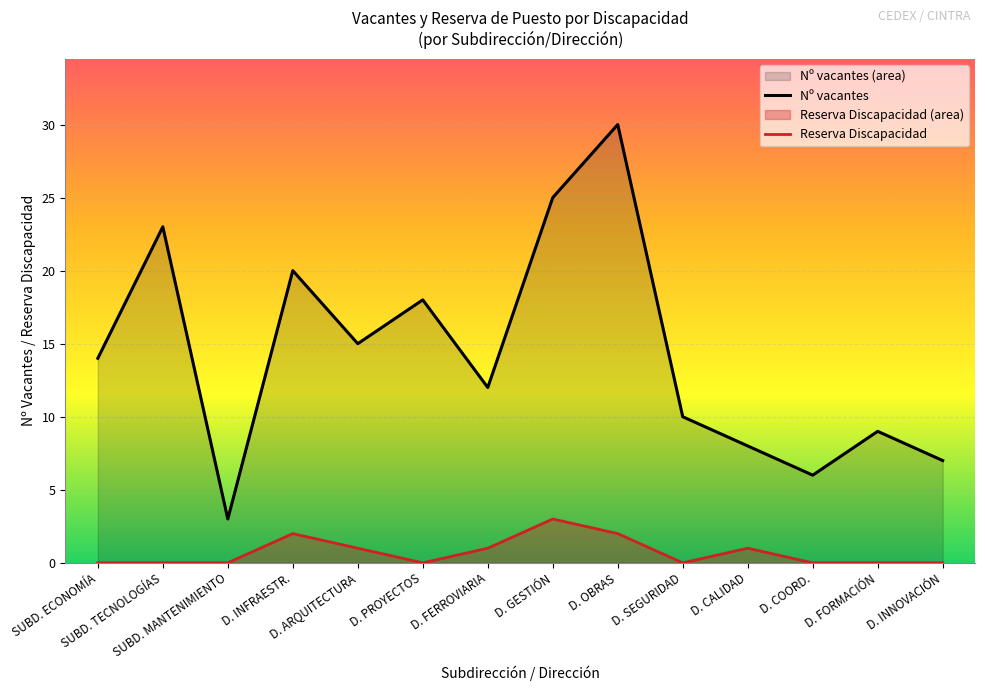

What is the approximate value of Nº vacantes at D. PROYECTOS, to the nearest 5?

20